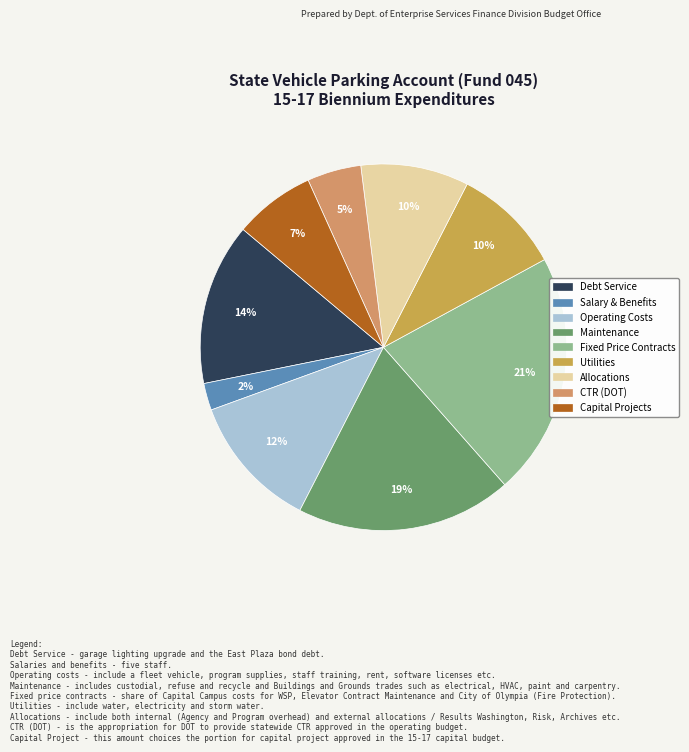

Rank the categories by value from lowest to highest.

2, 8, 9, 6, 7, 3, 1, 4, 5